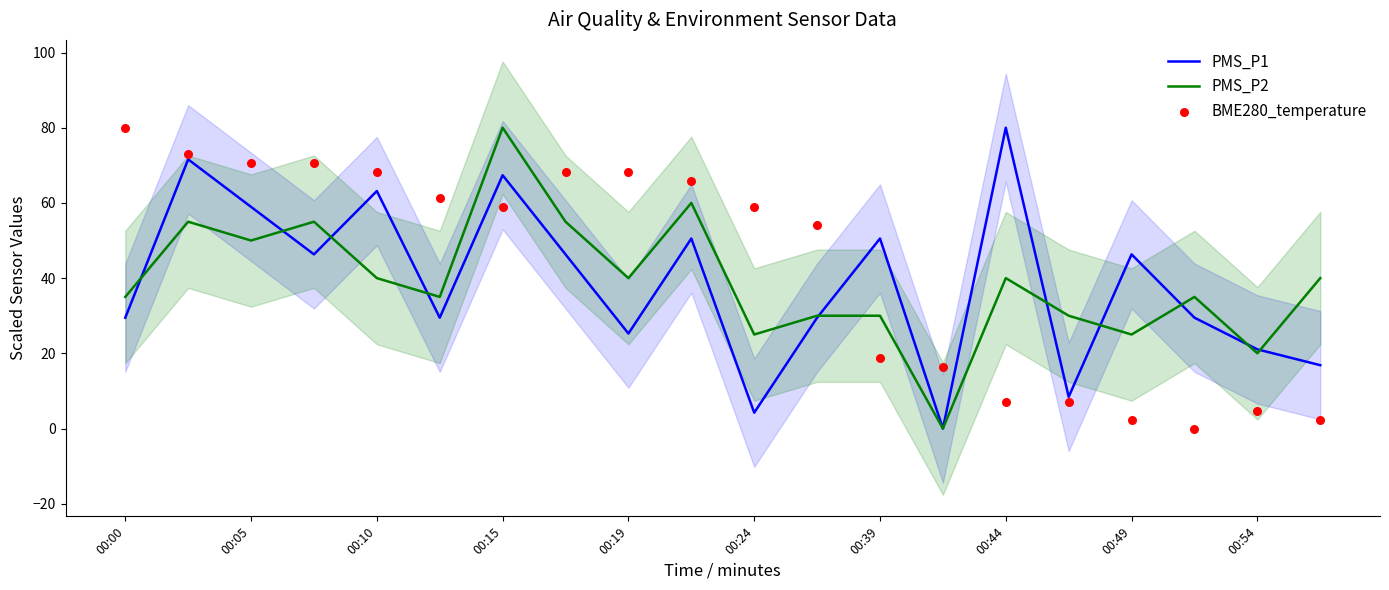

What are all the series names shown in the legend?

PMS_P1, PMS_P2, BME280_temperature